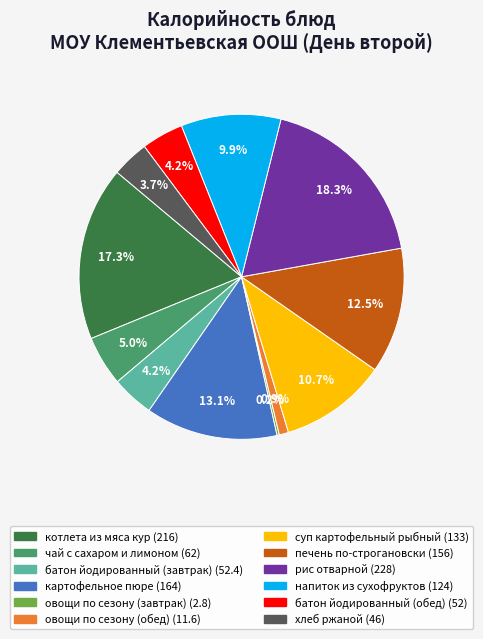

Is there any slice that represents more than half of the pie?

No